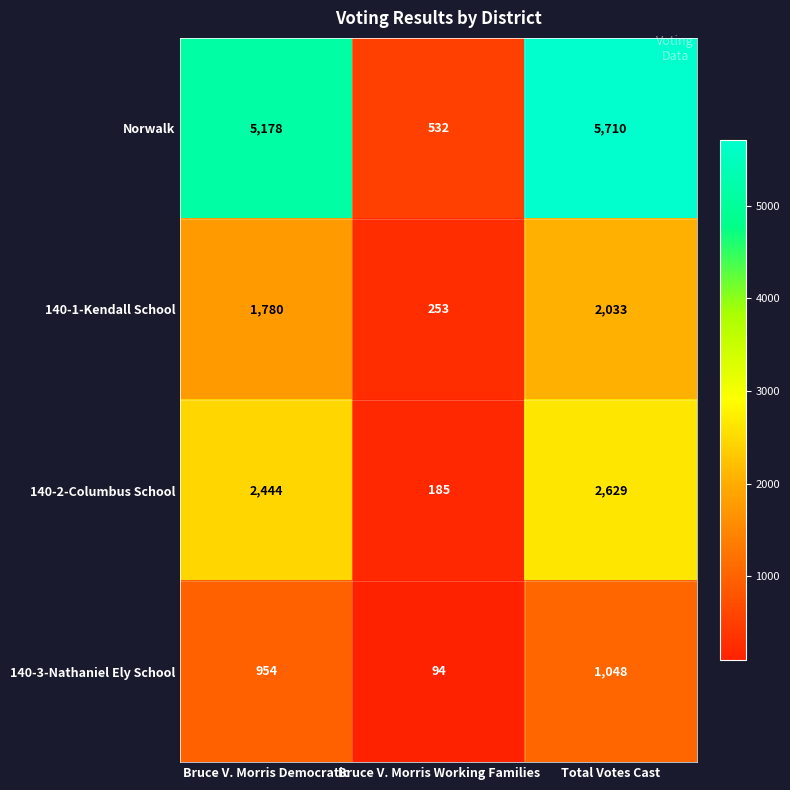

What is the smallest value displayed?

94